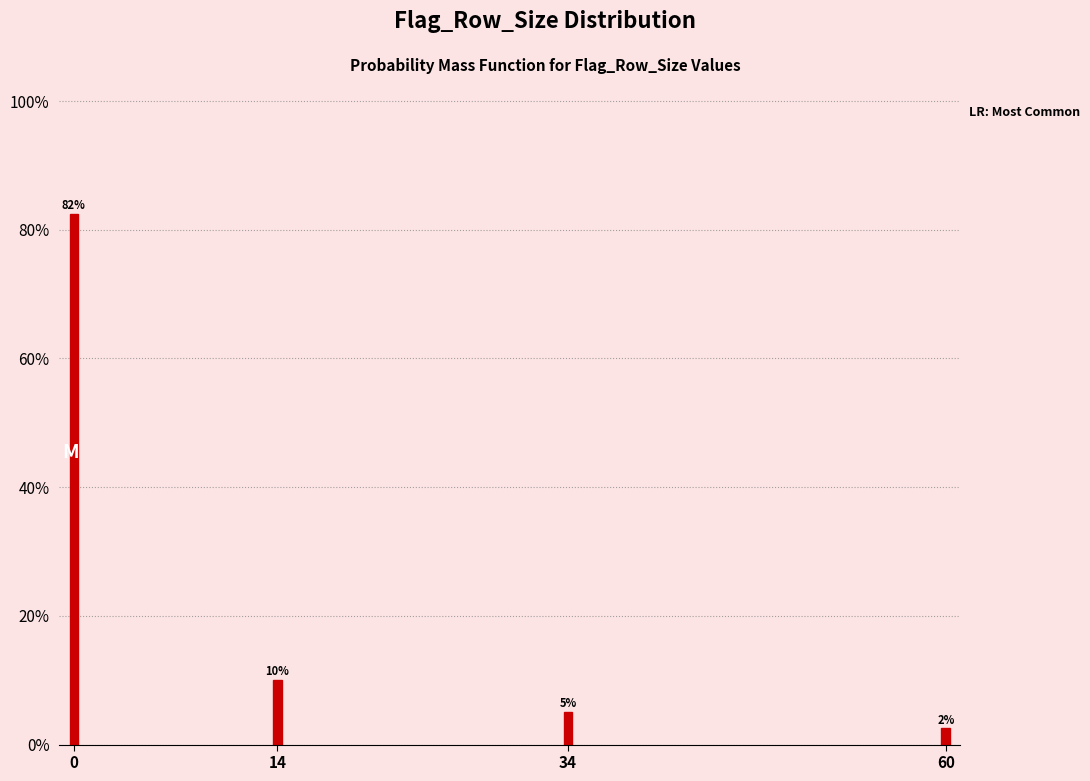

What is the value of the 1st bar from the left?

82.5